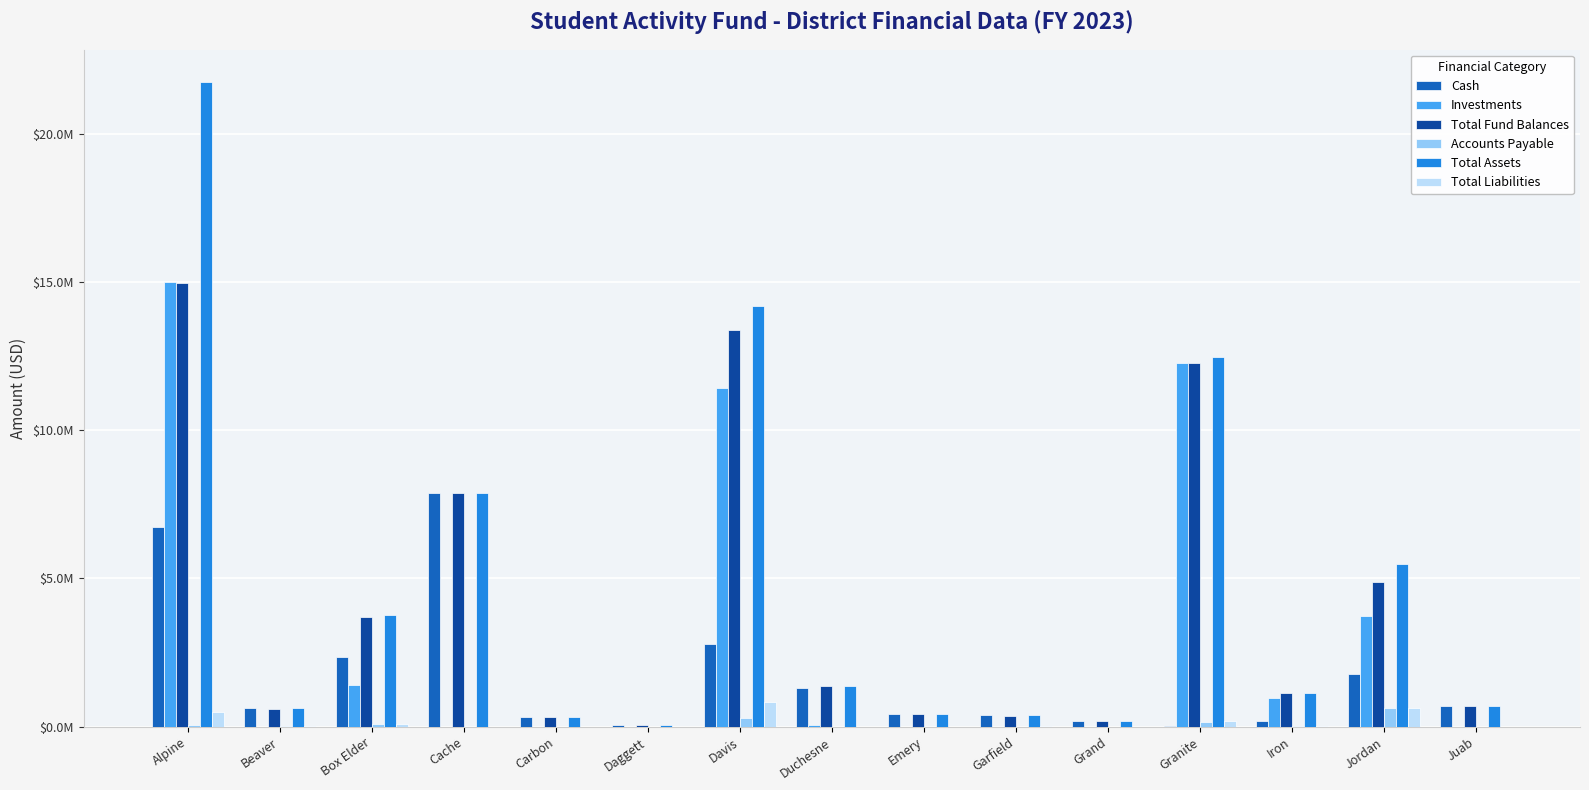

What are all the series names shown in the legend?

Cash, Investments, Total Fund Balances, Accounts Payable, Total Assets, Total Liabilities